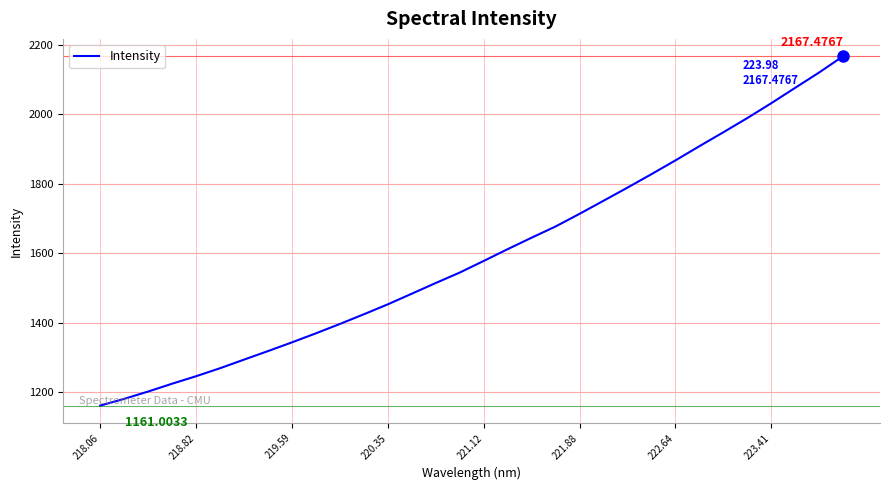

True or false: there are more than 2 points higher than both neighbors.

False